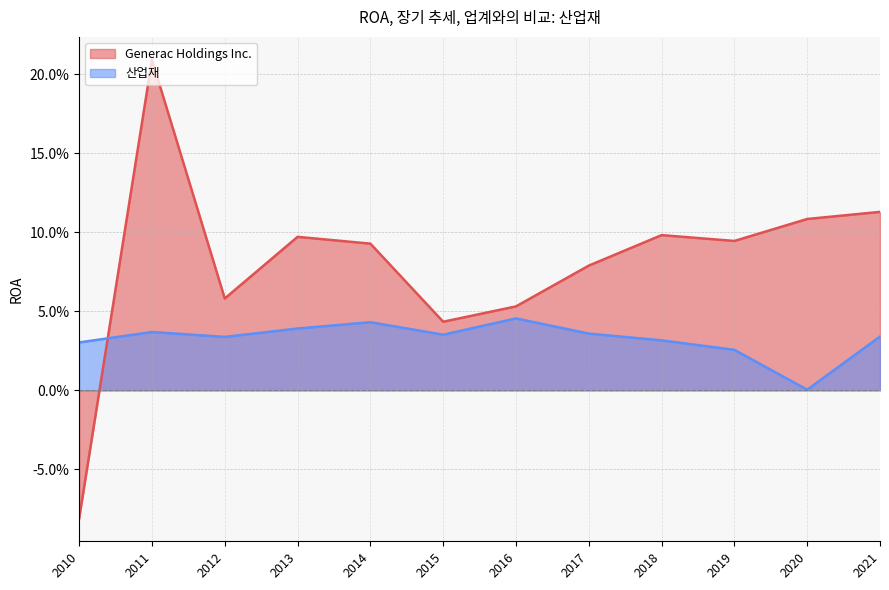

How many lines are shown in the chart?

2